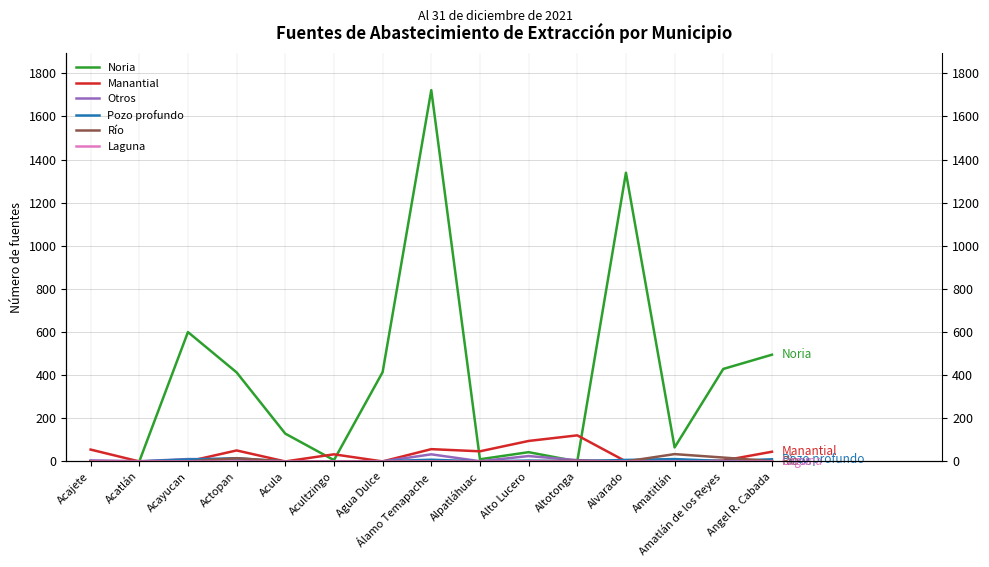

Which category has the highest value in the Manantial series?

Altotonga